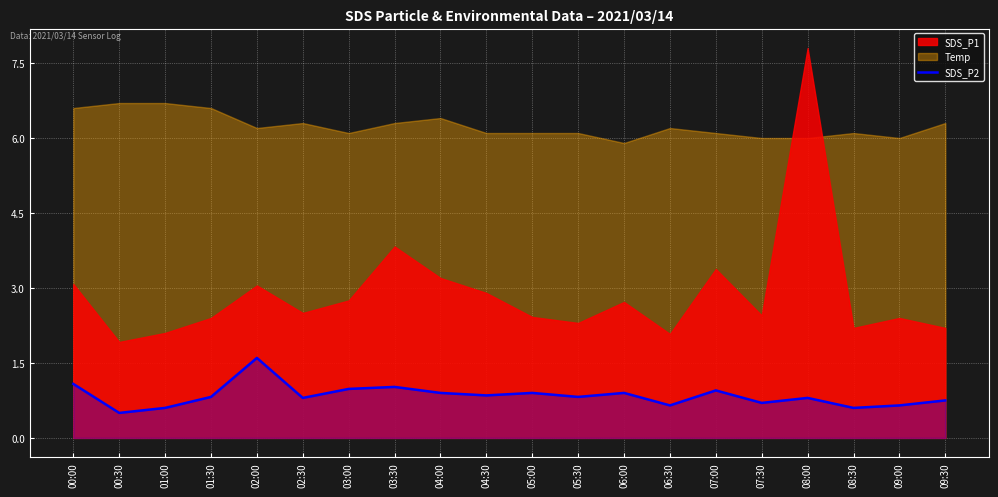

True or false: SDS_P2 has a value of 1.0 at 03:00.

True